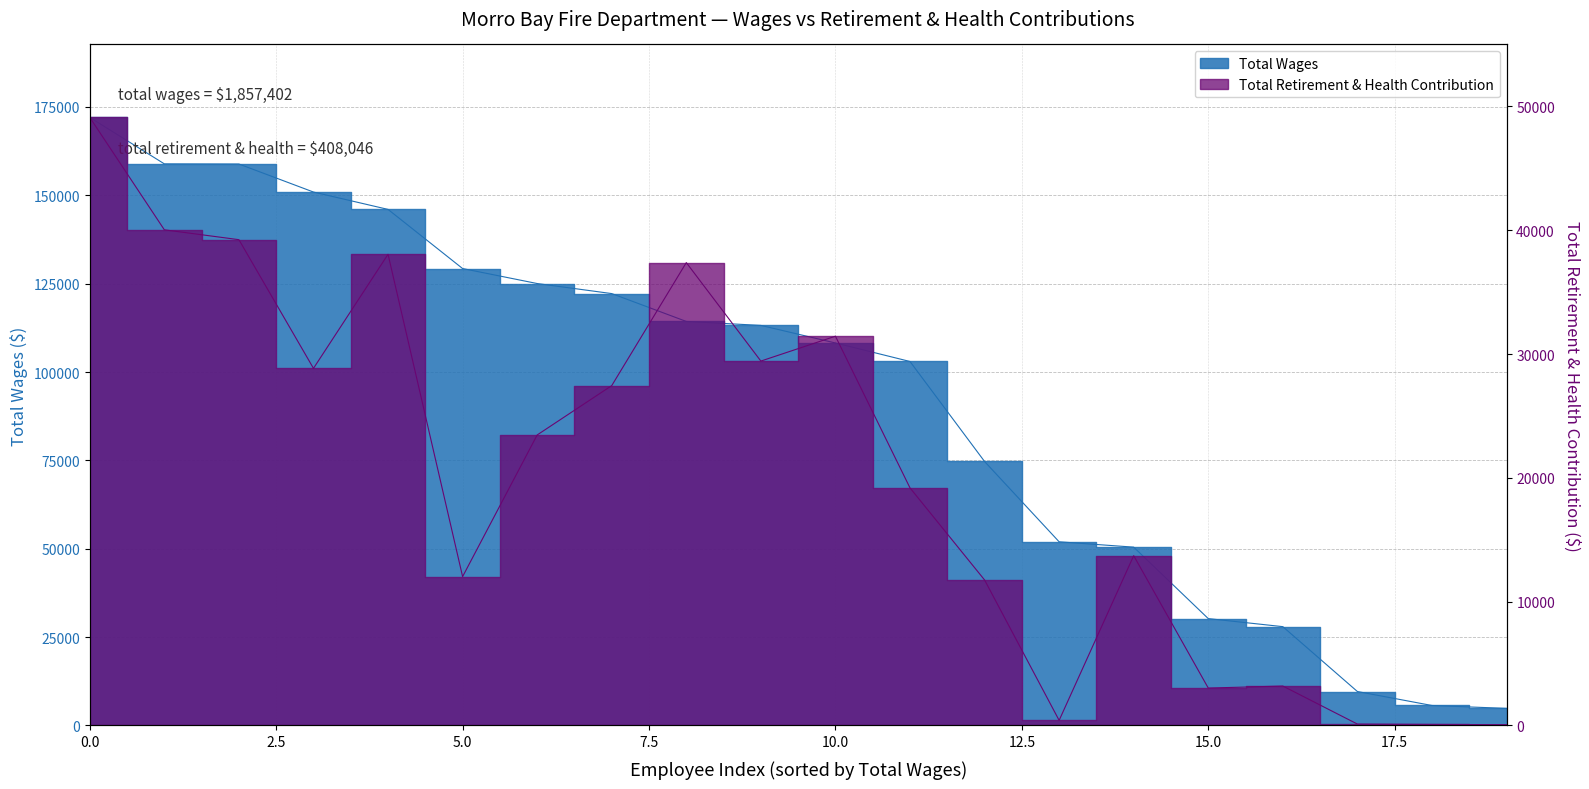

What are all the series names shown in the legend?

Total Wages, Total Retirement & Health Contribution